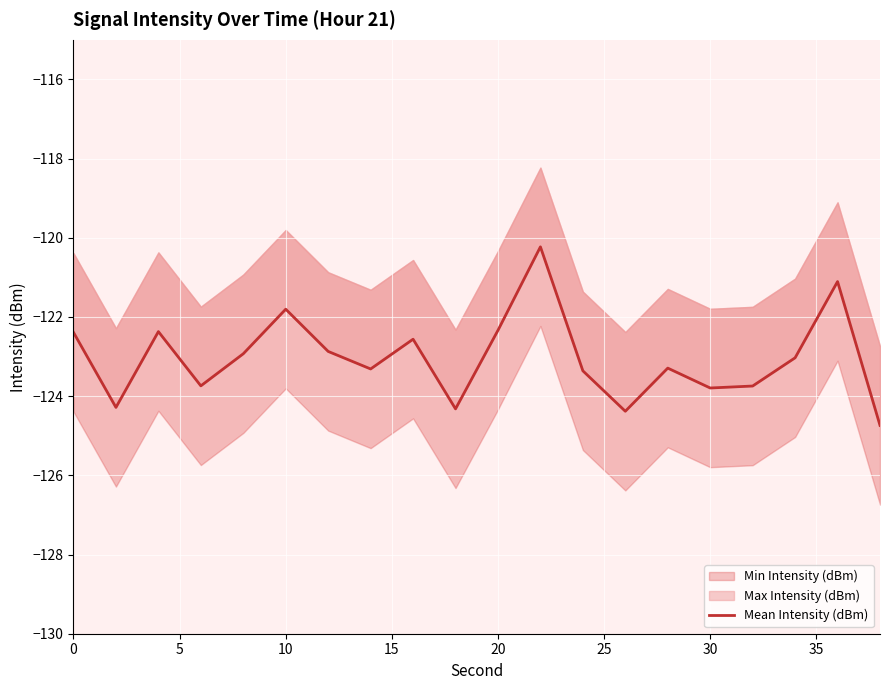

Does the chart display data point markers on the line(s)?

No